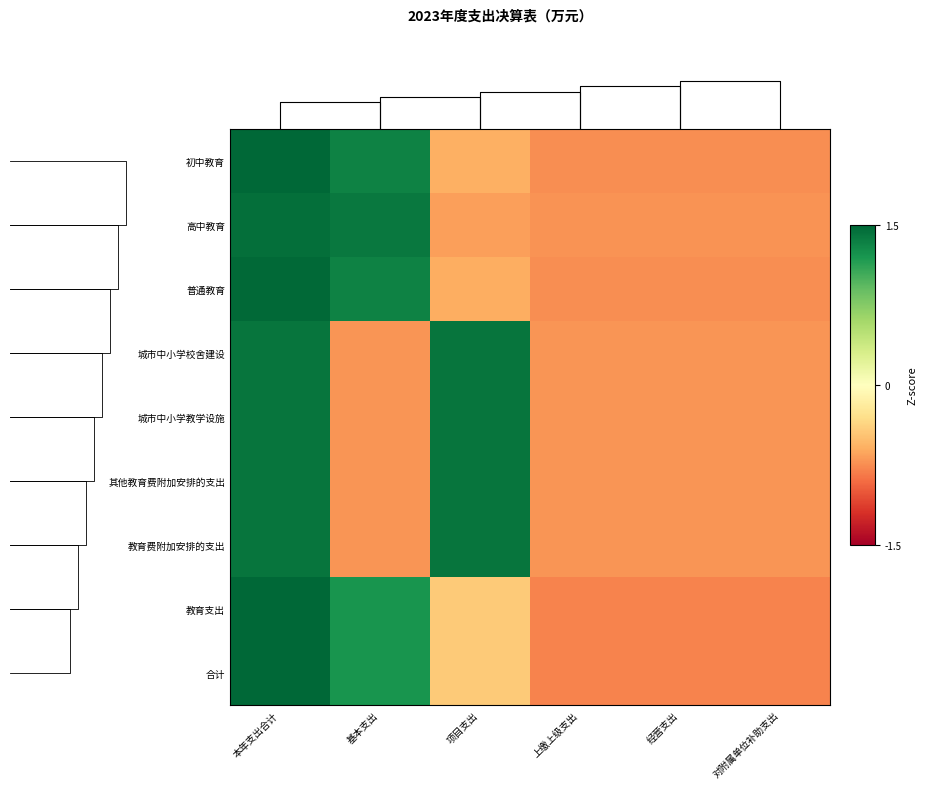

What is the difference between the maximum and minimum values in the 教育费附加安排的支出 series?

2.1